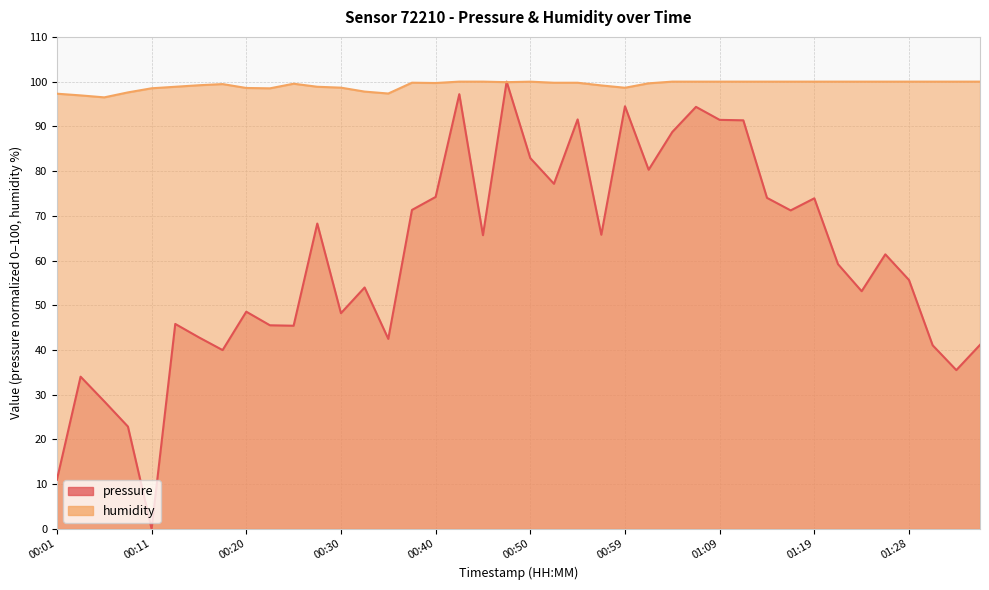

What is the label of the 23rd point from the right?

00:42